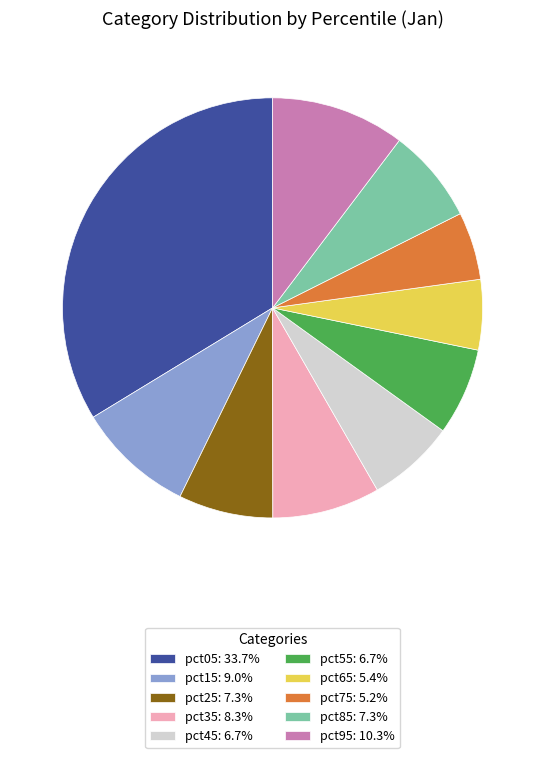

Is there any slice that represents more than half of the pie?

No